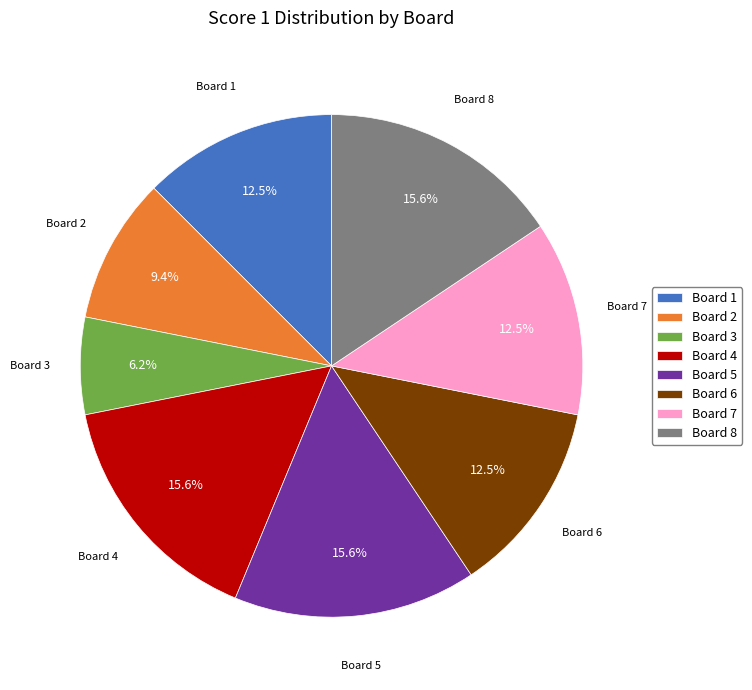

What is the smallest slice in the pie chart?

Board 3